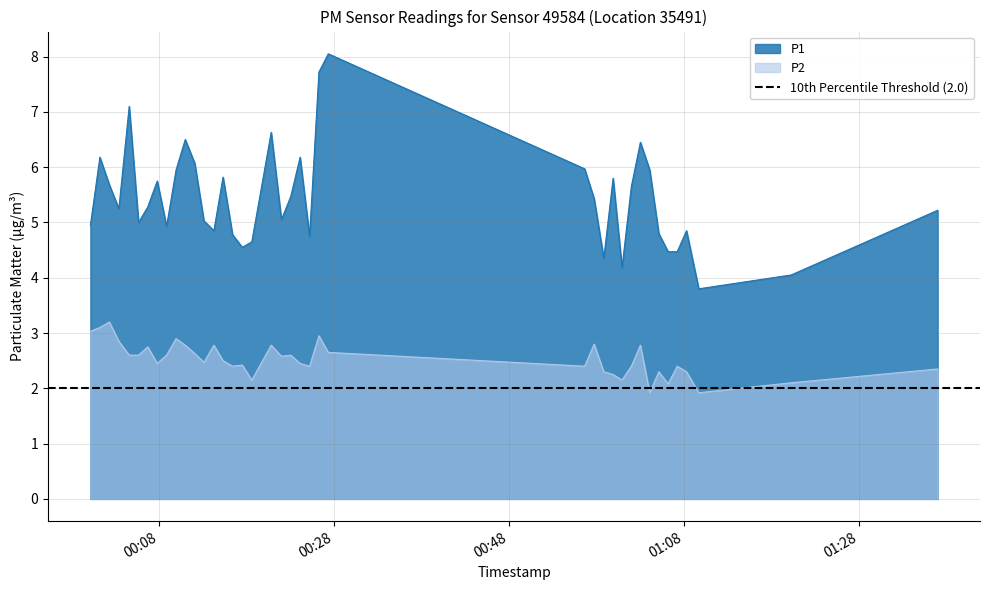

At which label does P2 reach its peak?

2022-11-15T00:02:21